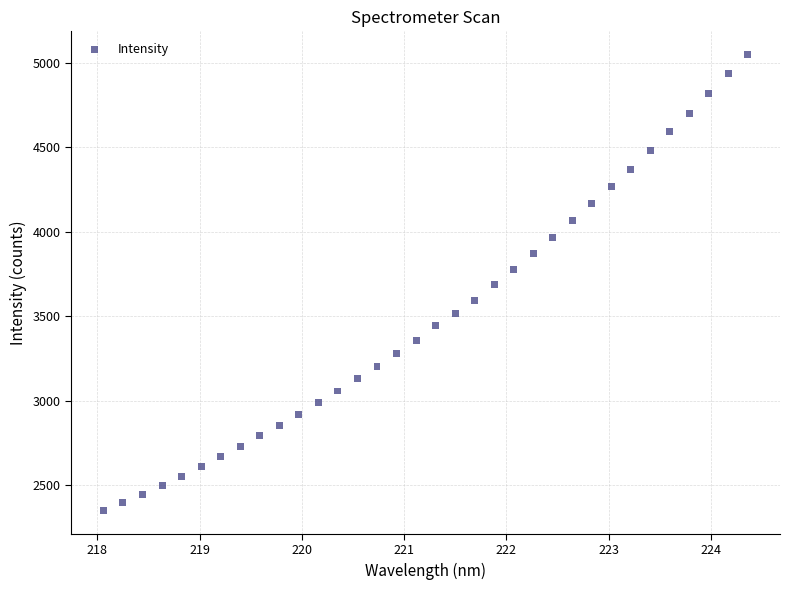

What is the range of X values (max minus min)?

6.3